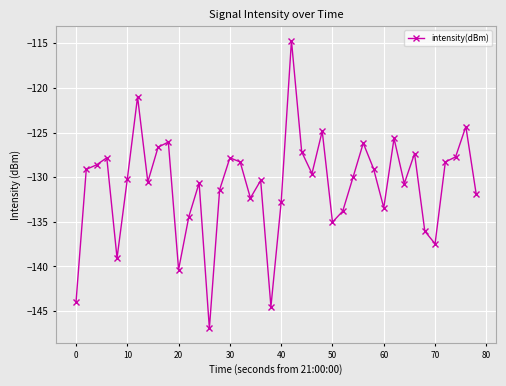

True or false: the data has more than 1 interior local peaks.

True